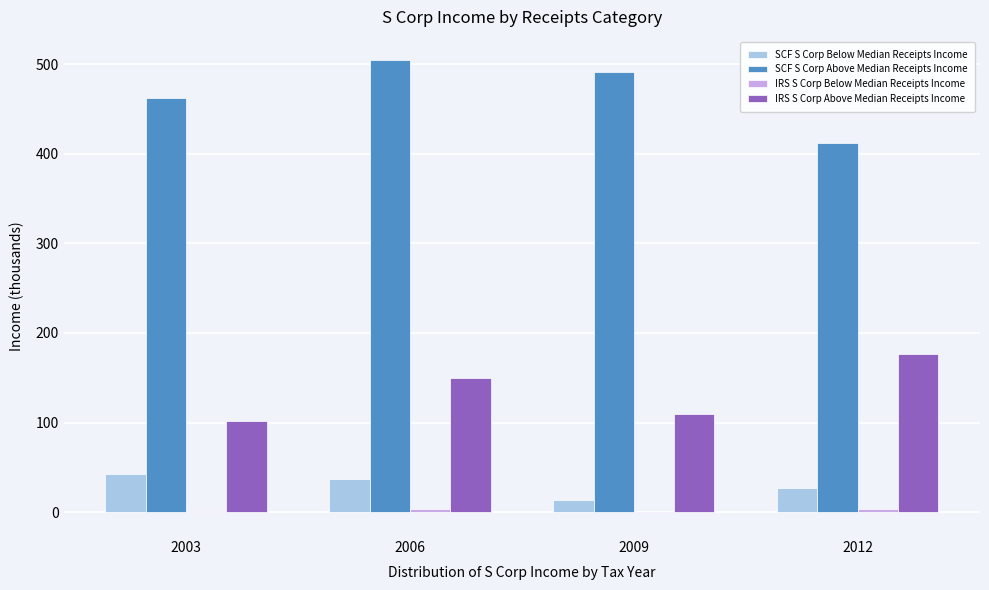

At which category does the chart reach its peak across all series?

2006